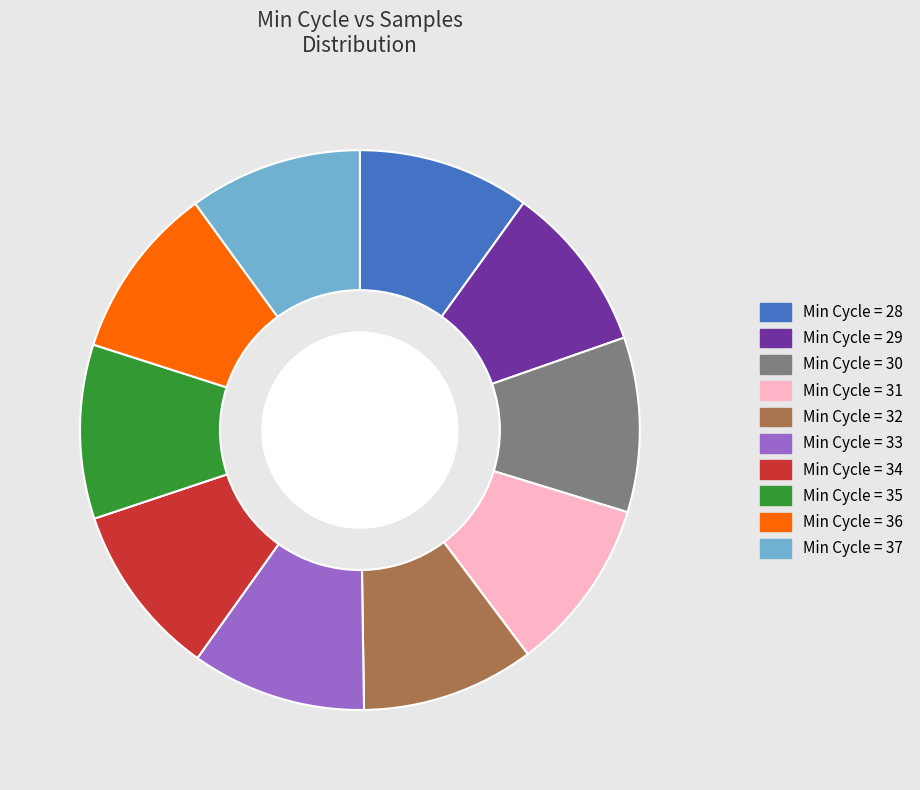

Approximately how many times larger is the value at Min Cycle = 37 compared to Min Cycle = 28?

1.0